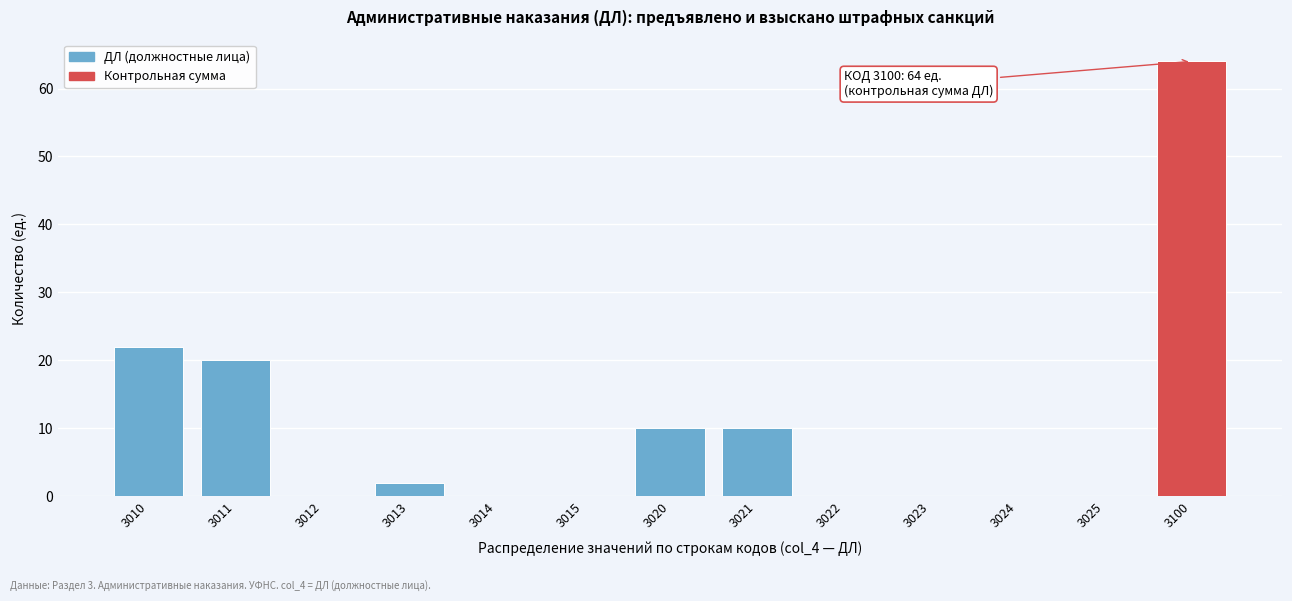

Reading left to right, list all the values displayed in this chart.

3010=22	3011=20	3012=0	3013=2	3014=0	3015=0	3020=10	3021=10	3022=0	3023=0	3024=0	3025=0	3100=64